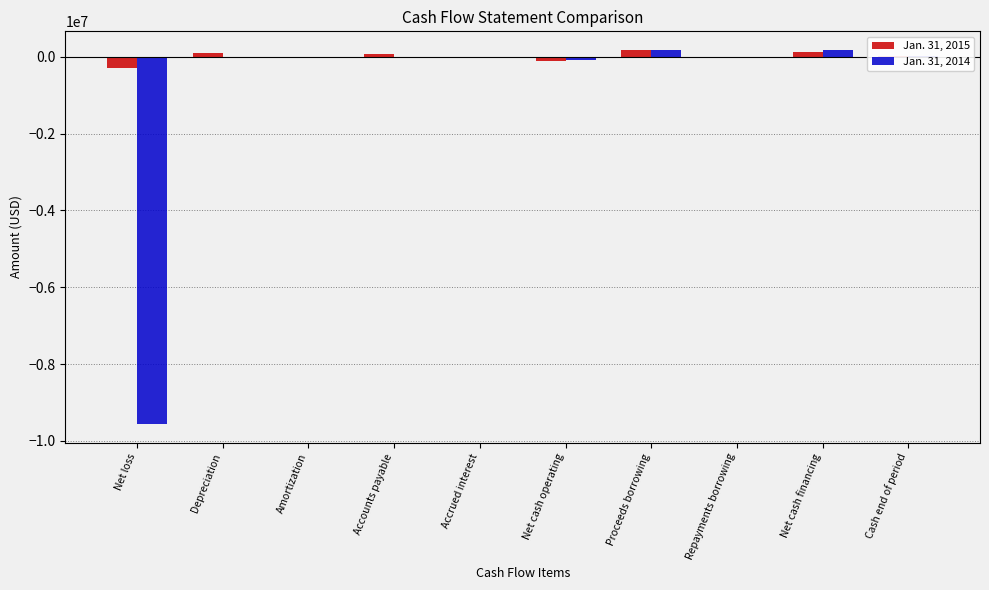

The Jan. 31, 2014 series shows 0 at Depreciation. True or false?

True